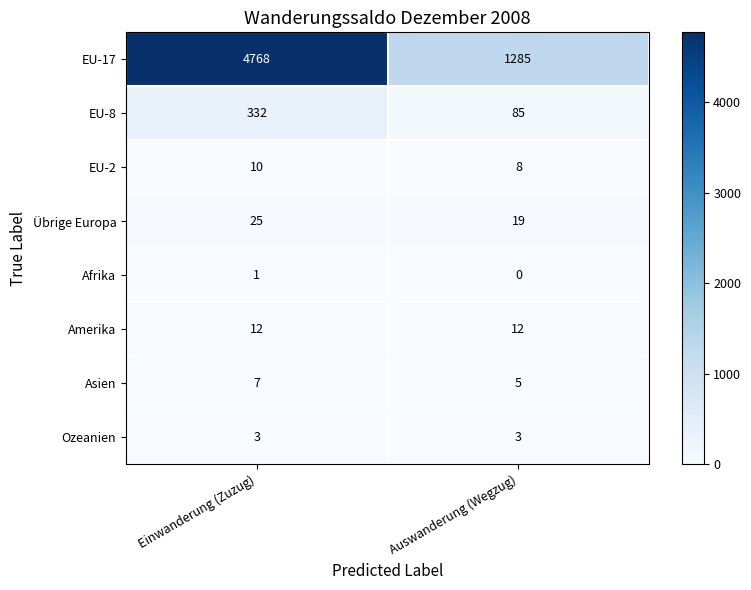

The value of Amerika at Auswanderung (Wegzug) is 16. True or false?

False